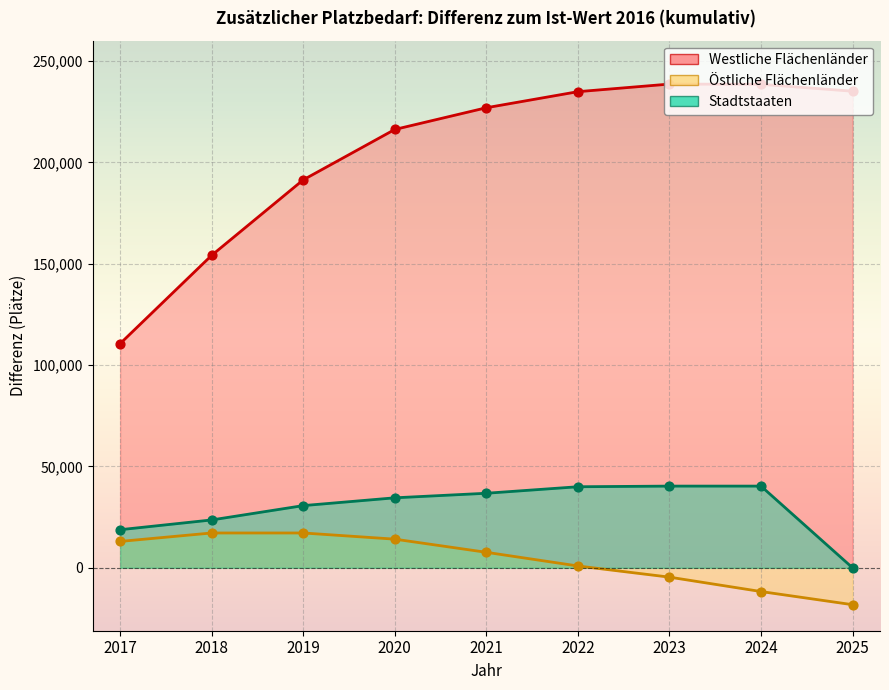

Which series has the widest spread of Y values?

Westliche Flächenländer